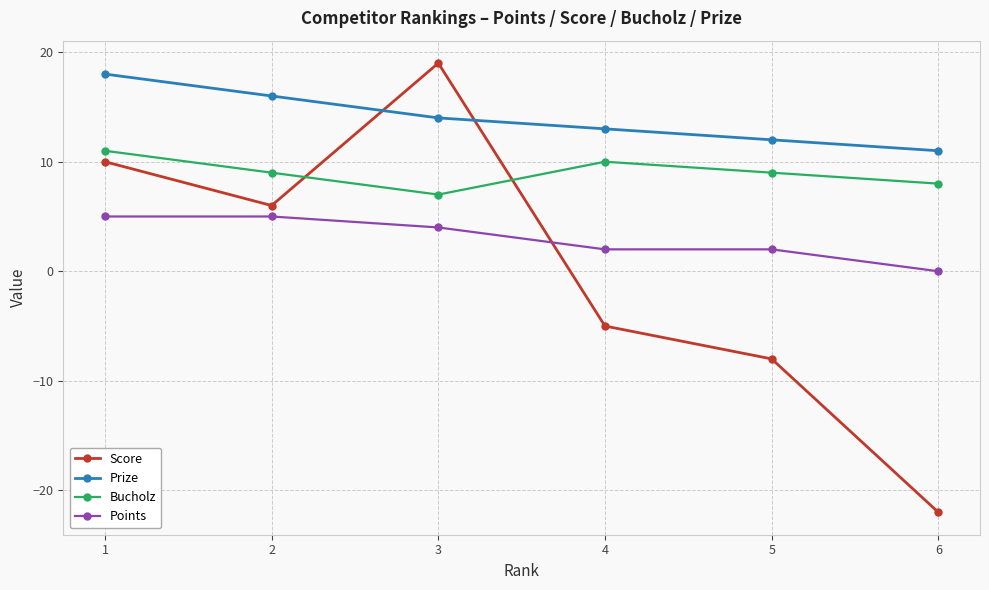

At 2, list the series in order from smallest to largest.

Points, Score, Bucholz, Prize